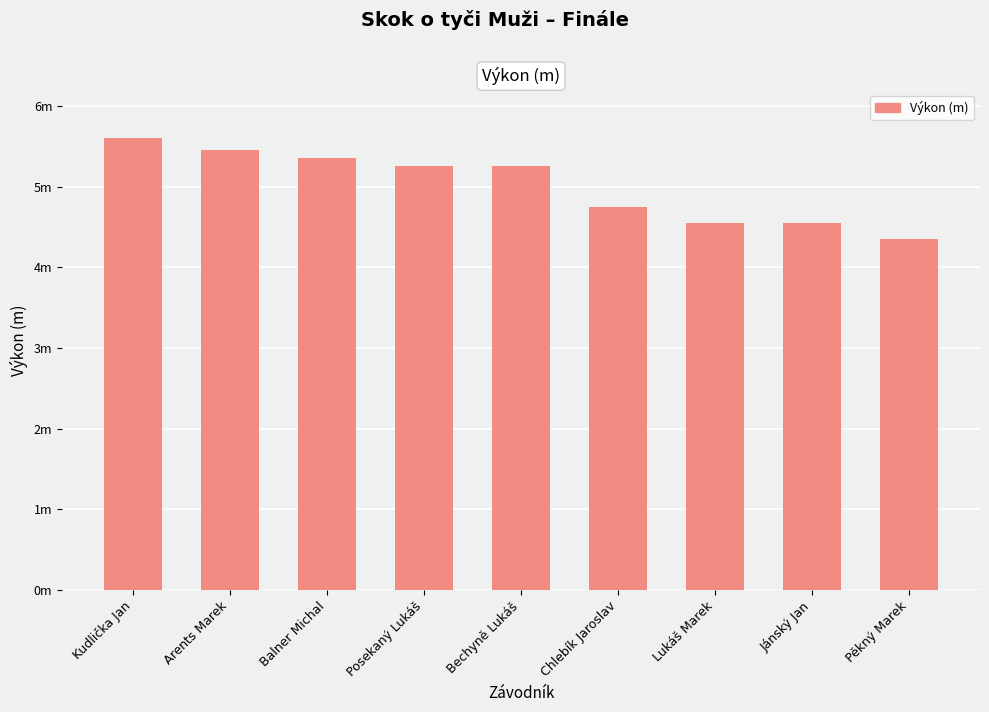

How many data points are less than 5?

4